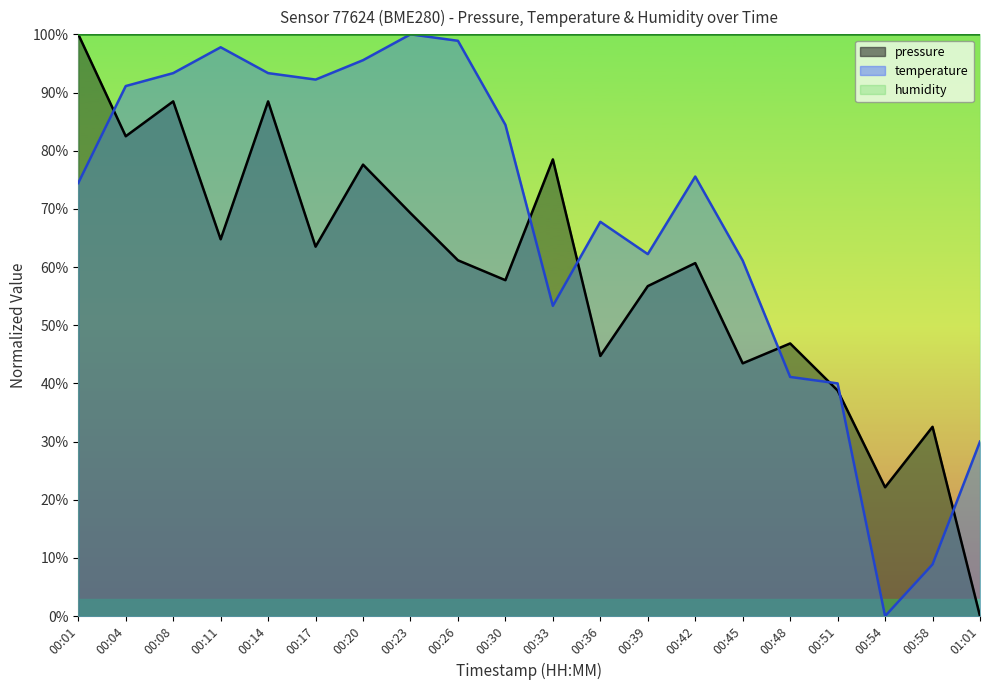

Does the chart display data point markers on the line(s)?

No